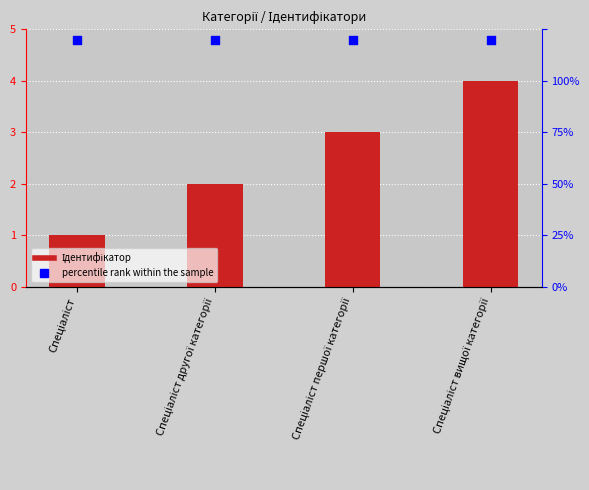

Which series contains the lowest Y value?

Ідентифікатор